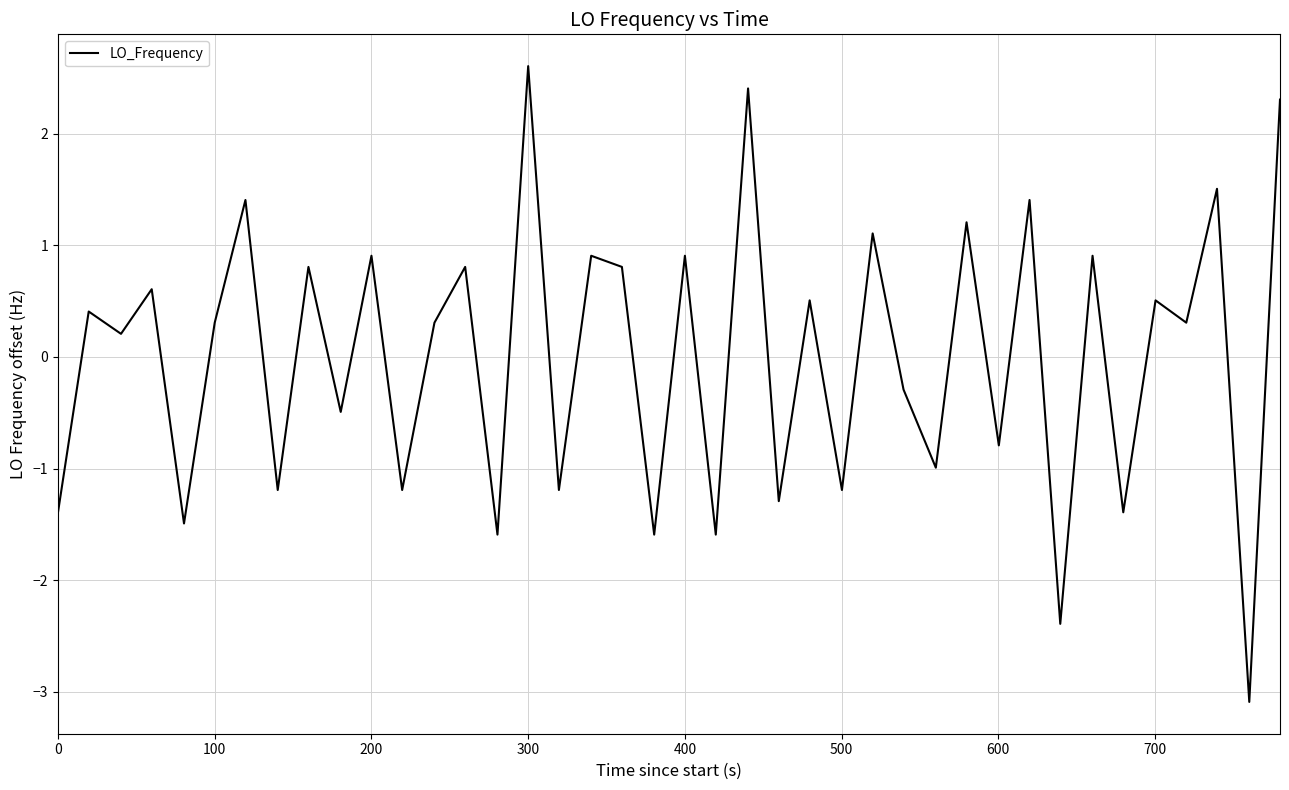

True or false: the data has more than 0 interior local peaks.

True